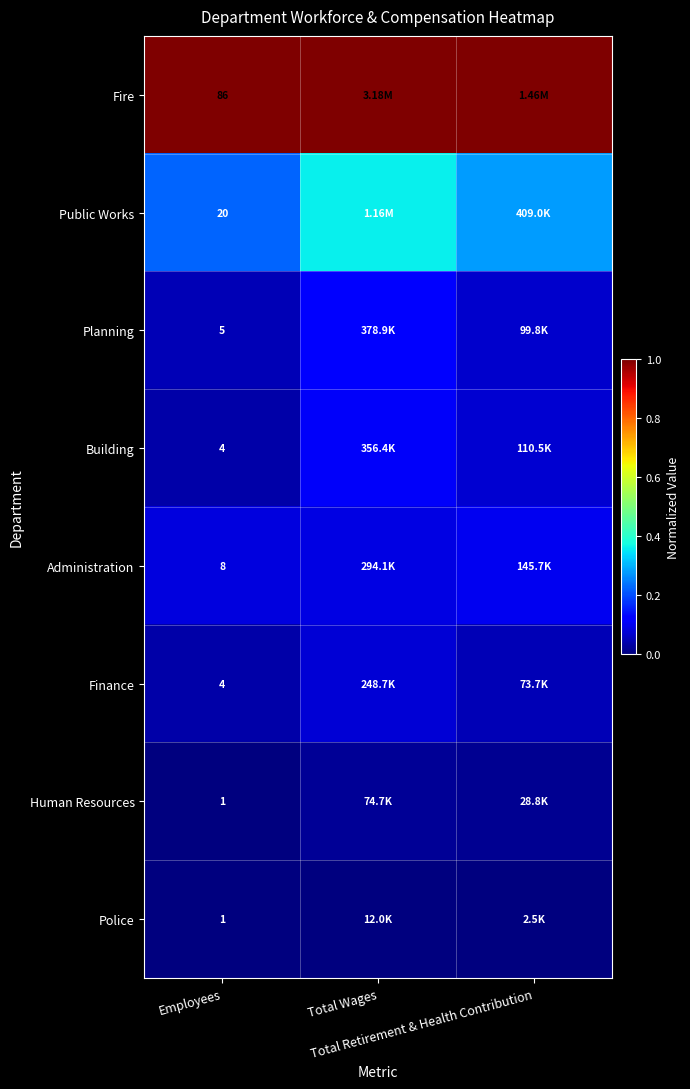

Which label corresponds to the smallest value in the chart?

Employees